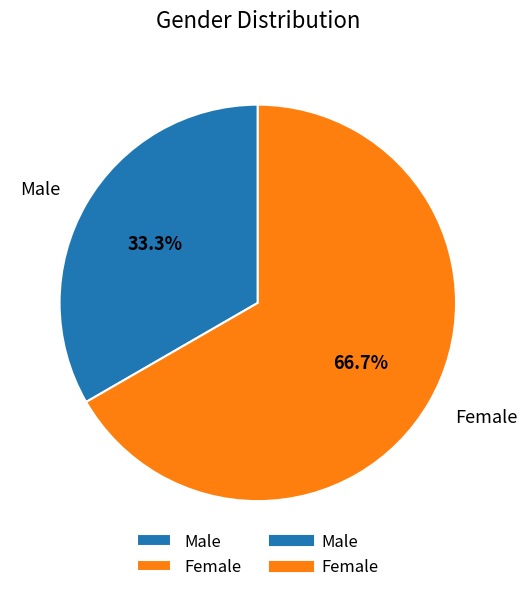

How many slices are in this pie chart?

2